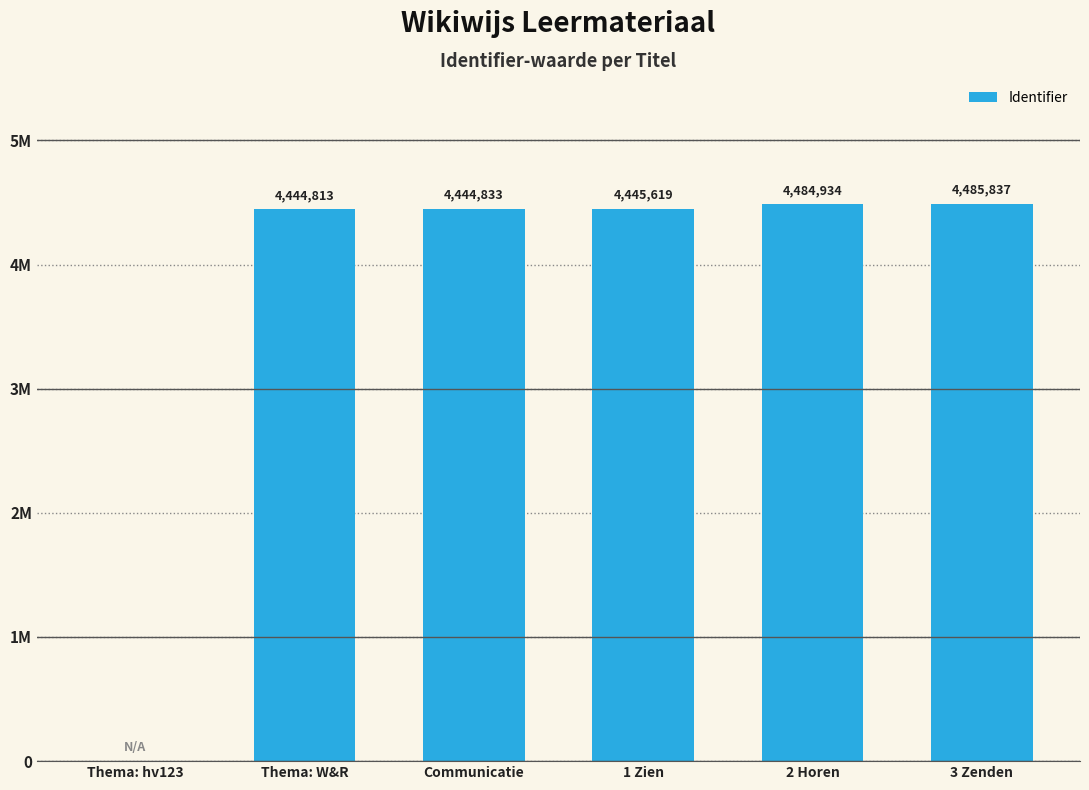

Are the bars horizontal?

No